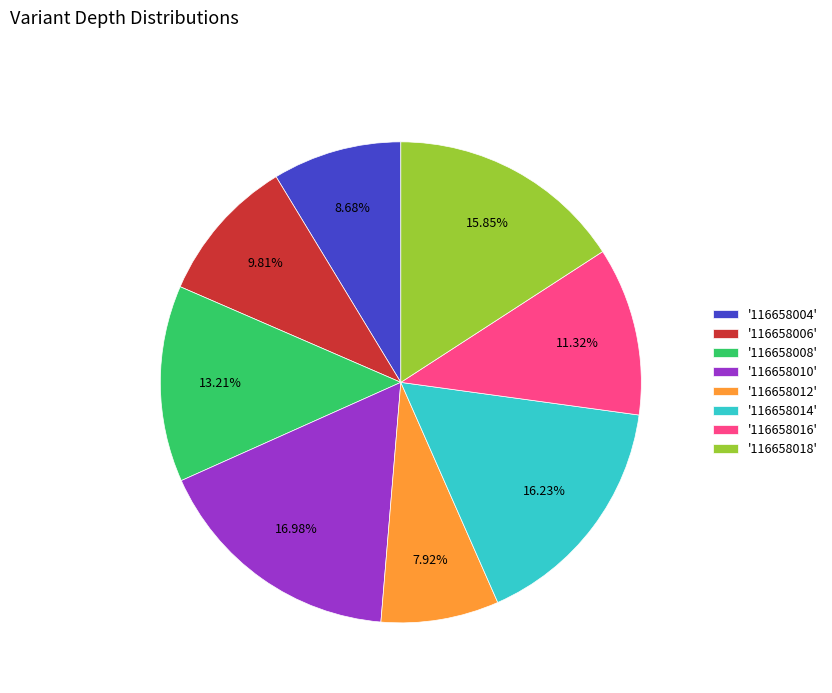

Is there any slice that represents more than half of the pie?

No